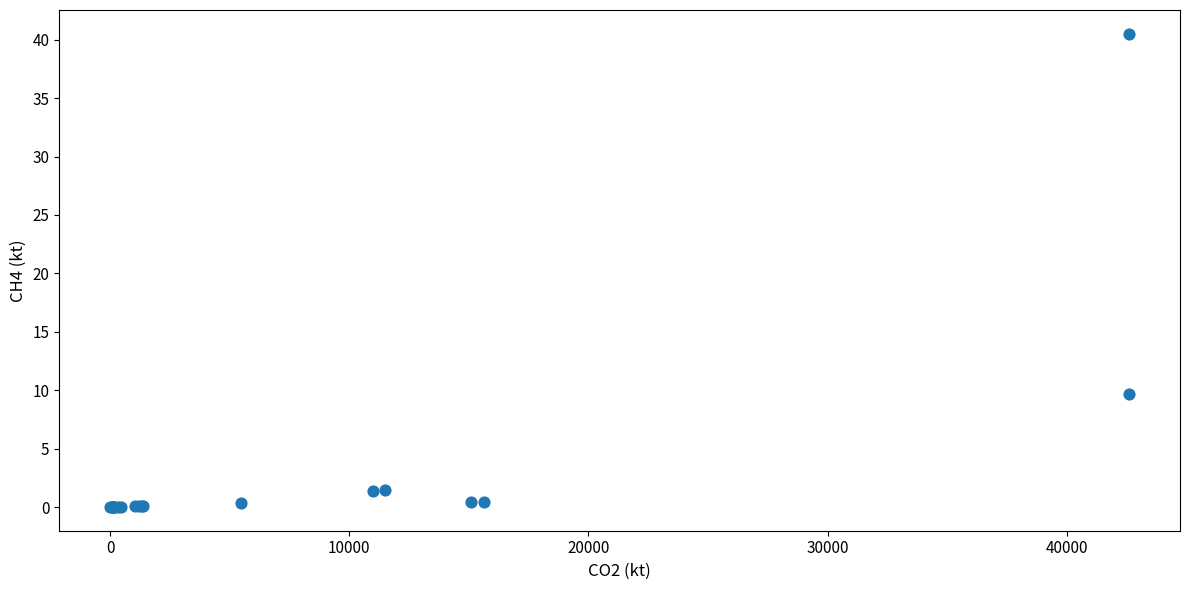

What Y value in the scatter plot is closest to 20?

9.7